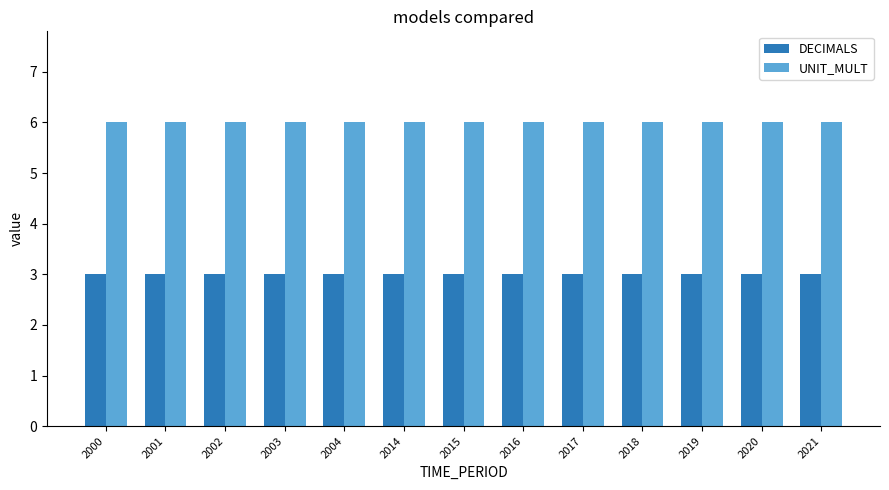

The value of UNIT_MULT at 2014 is 2. True or false?

False